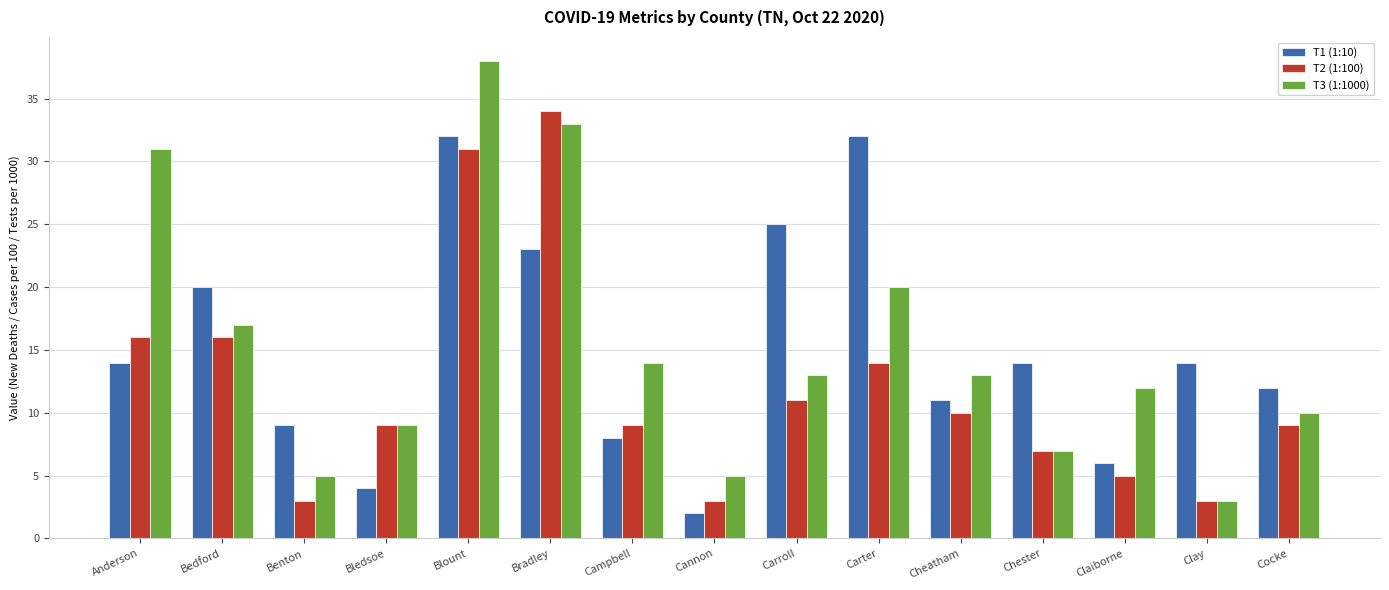

What is the difference between the highest and lowest values at Blount?

7